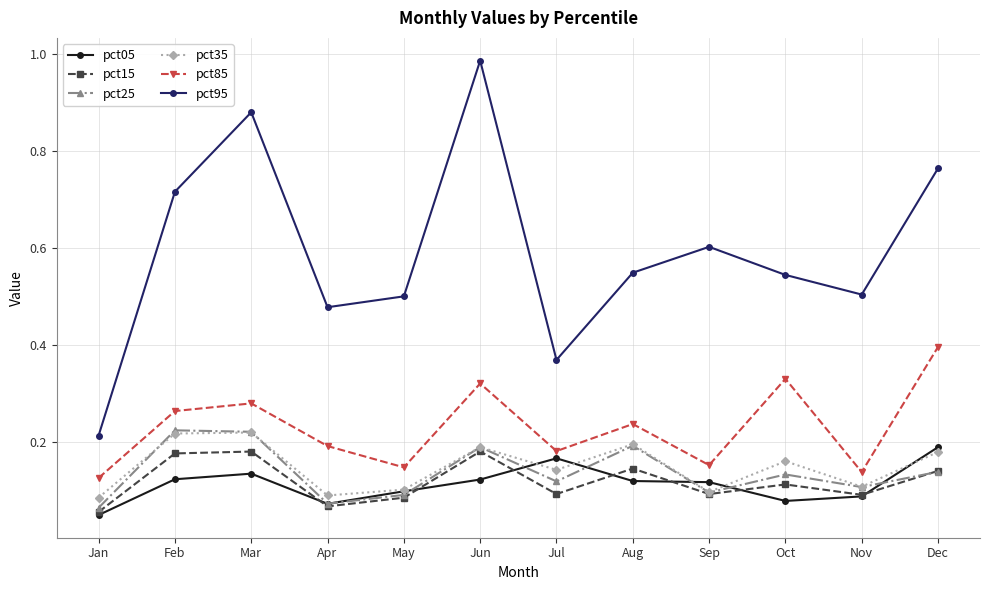

Is this an area chart (filled region under the line)?

No